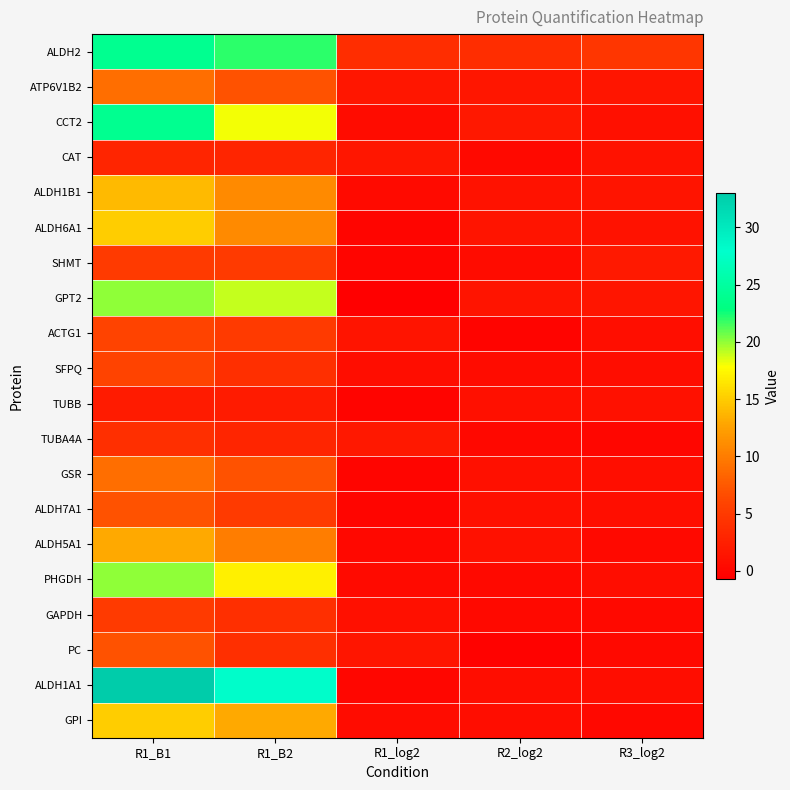

How many distinct data groups are displayed?

20